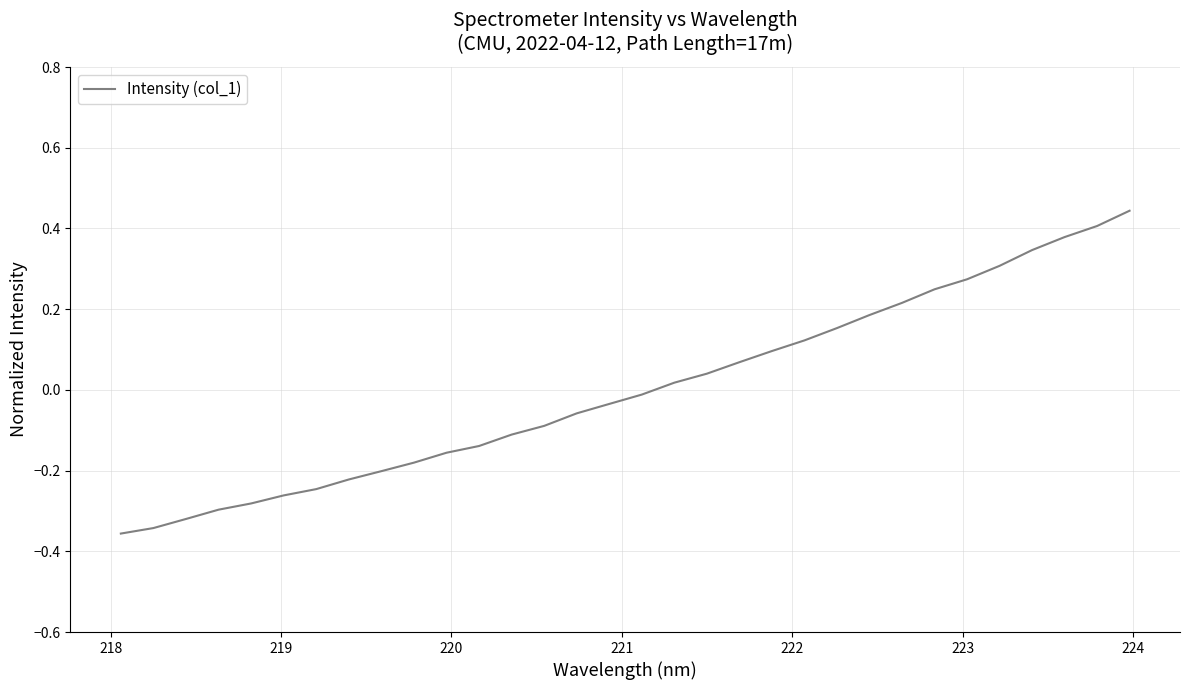

How many values are below zero?

17